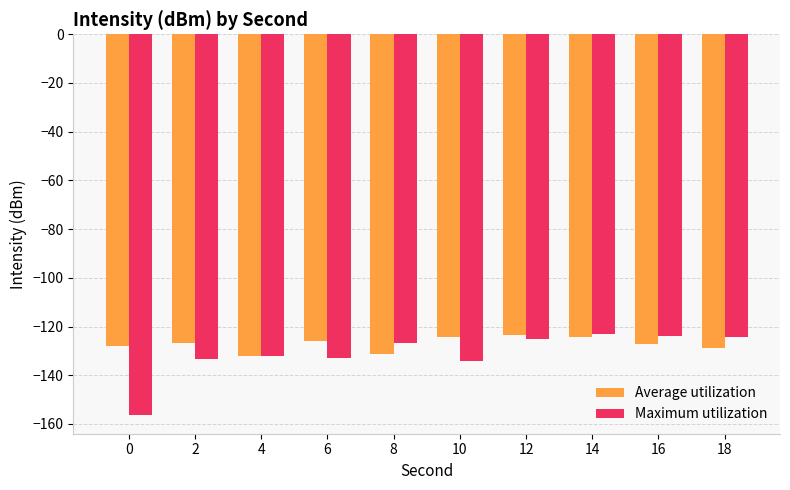

What is the spread (max minus min) of values at 12?

1.4